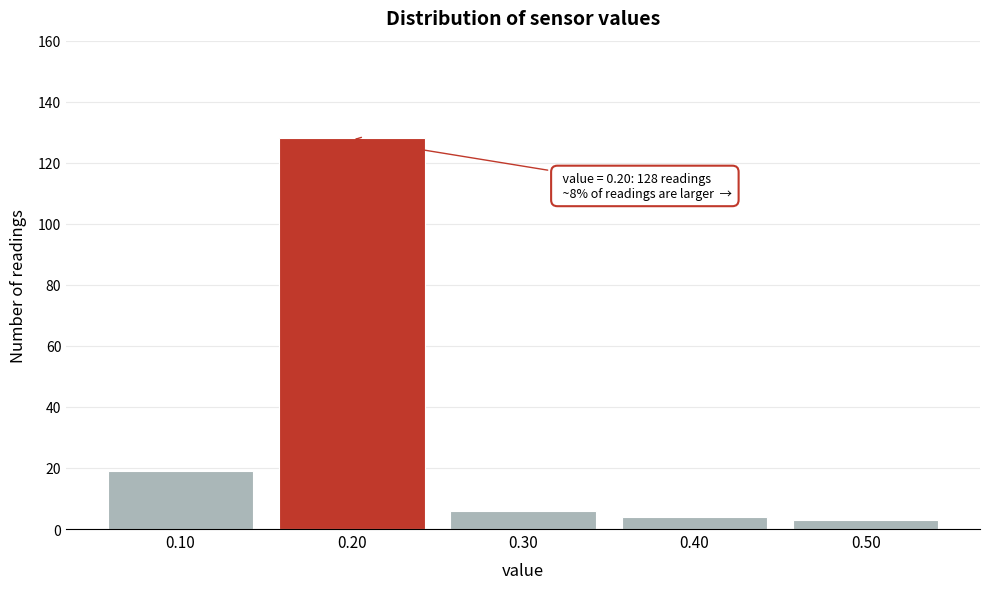

Reading left to right, list all the values displayed in this chart.

0.10=19	0.20=128	0.30=6	0.40=4	0.50=3